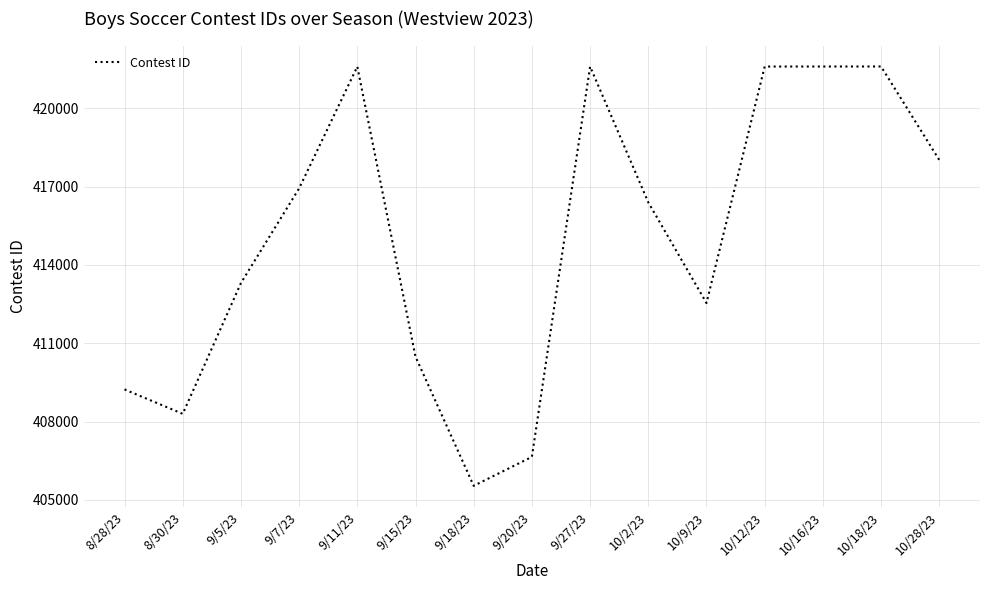

True or false: there are more than 1 points higher than both neighbors.

True